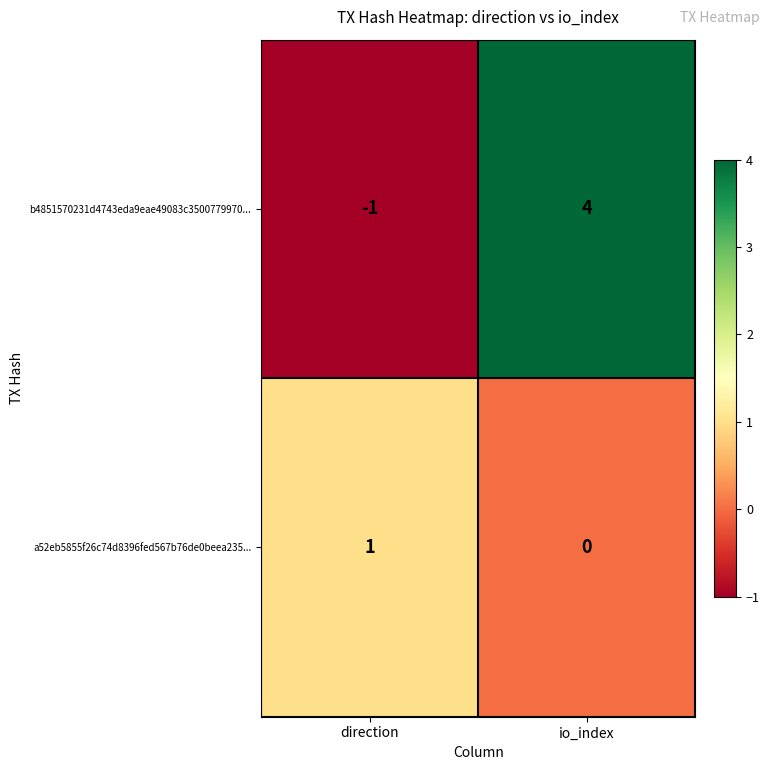

What is the spread (max minus min) of values at direction?

2